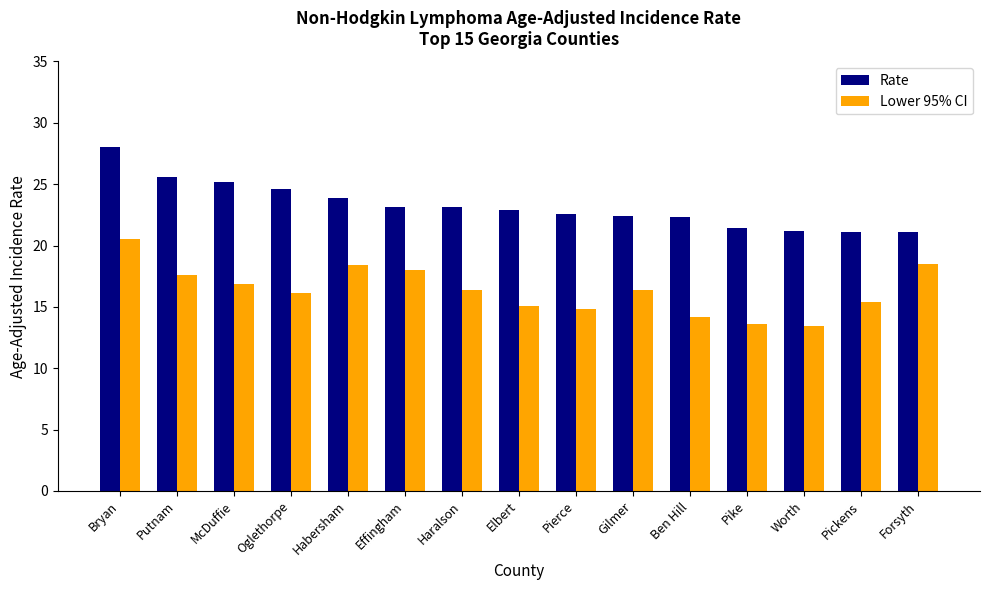

Which series has the widest spread of values?

Lower 95% CI